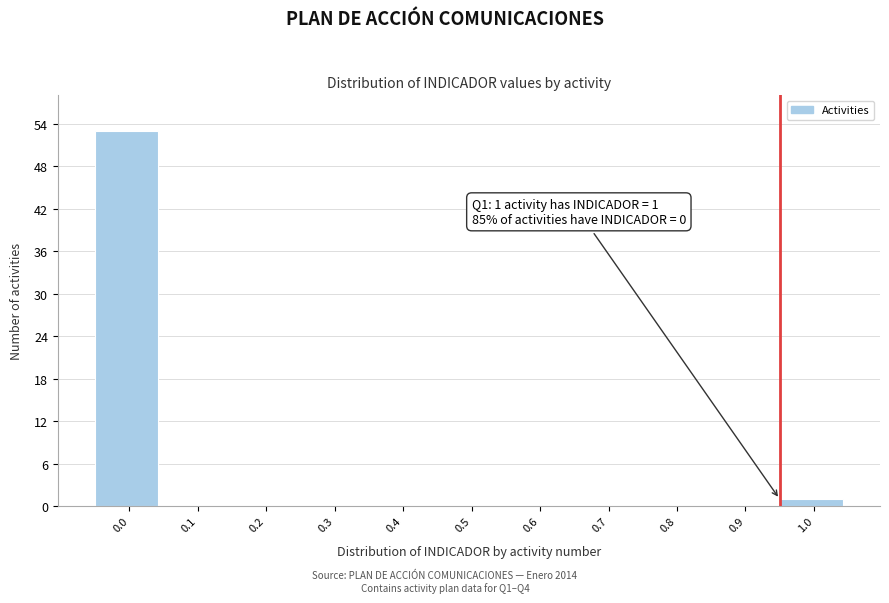

Reading left to right, list all the values displayed in this chart.

0.0=53	0.1=0	0.2=0	0.3=0	0.4=0	0.5=0	0.6=0	0.7=0	0.8=0	0.9=0	1.0=1